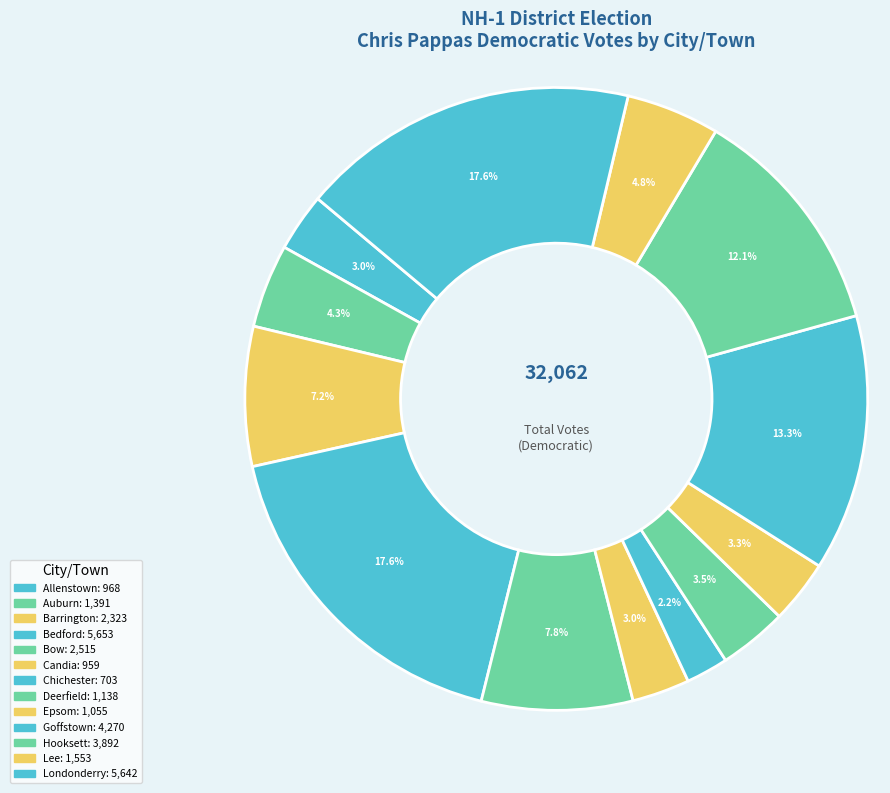

To the nearest percent, what is the difference between the Candia and Londonderry slice percentages?

15%